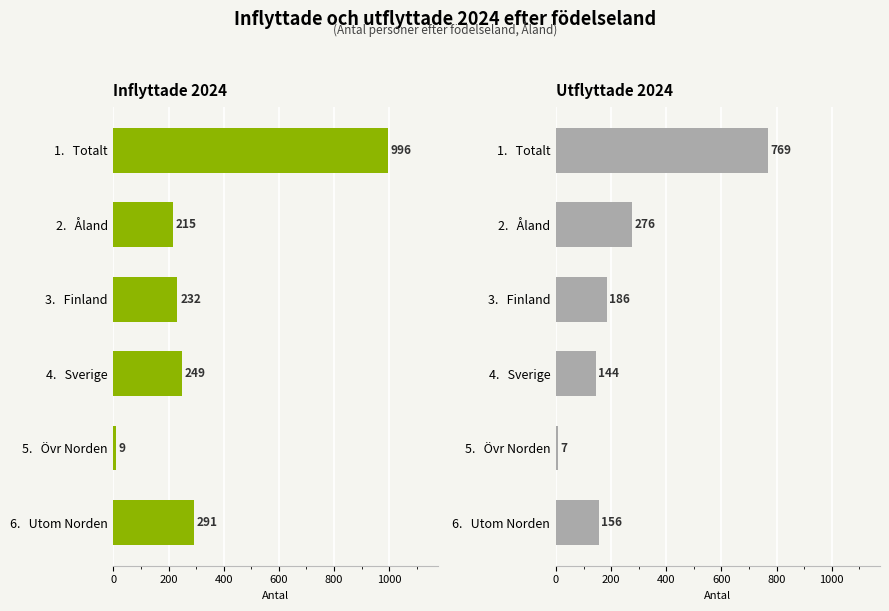

Reading left to right, list all the values displayed in this chart.

Inflyttade 2024: 996	215	232	249	9	291
Utflyttade 2024: 769	276	186	144	7	156